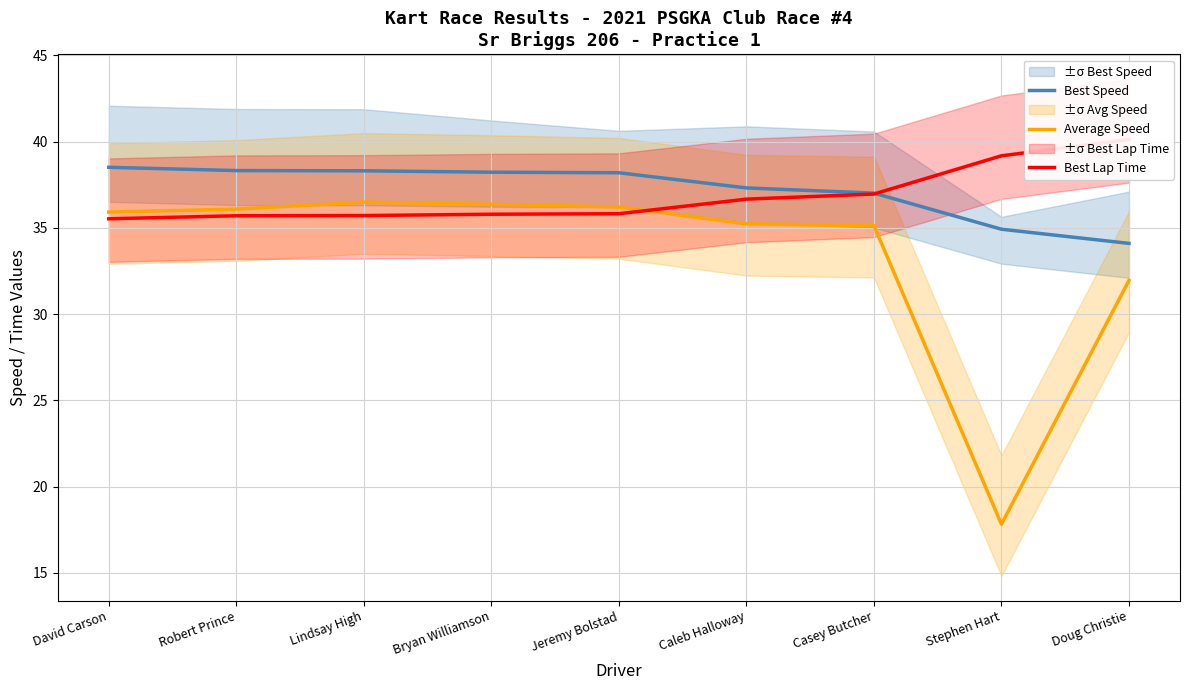

Where is Best Lap Time nearest to the value 37?

Casey Butcher